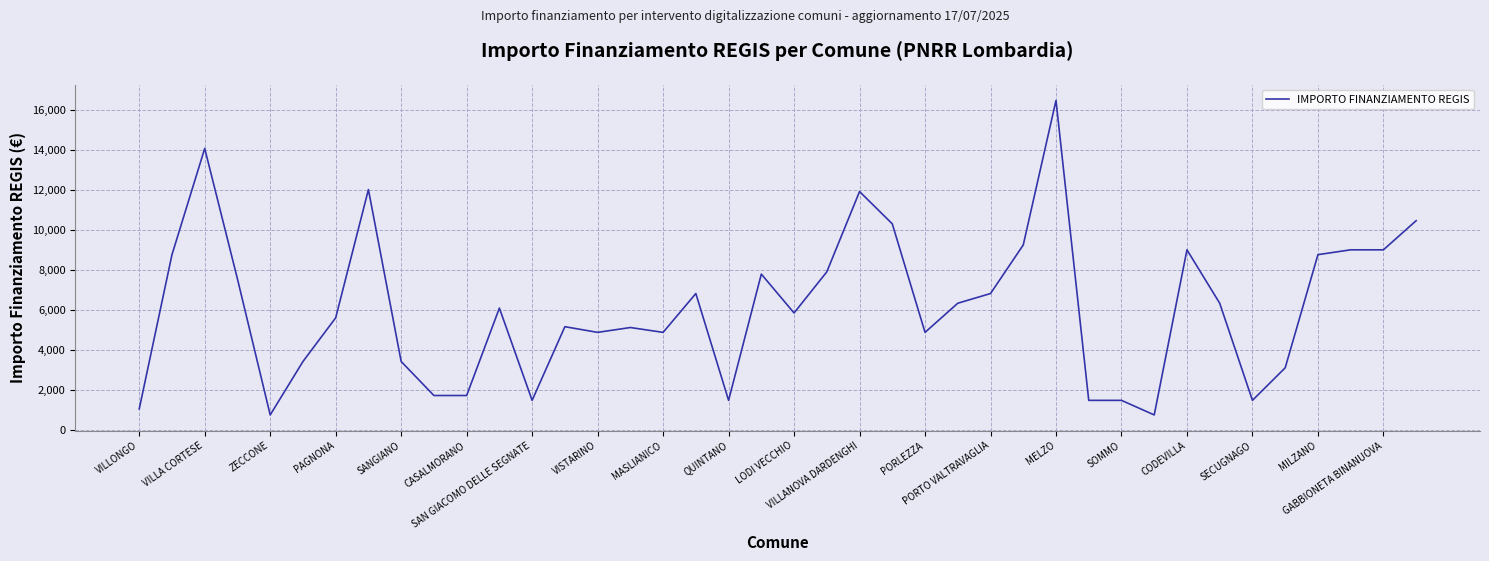

What is the smallest value displayed?

729